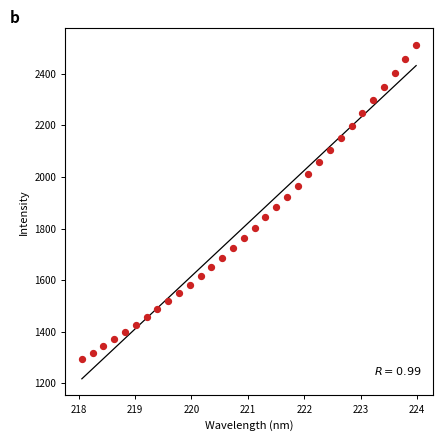

What is the range of Y values (max minus min)?

1217.3